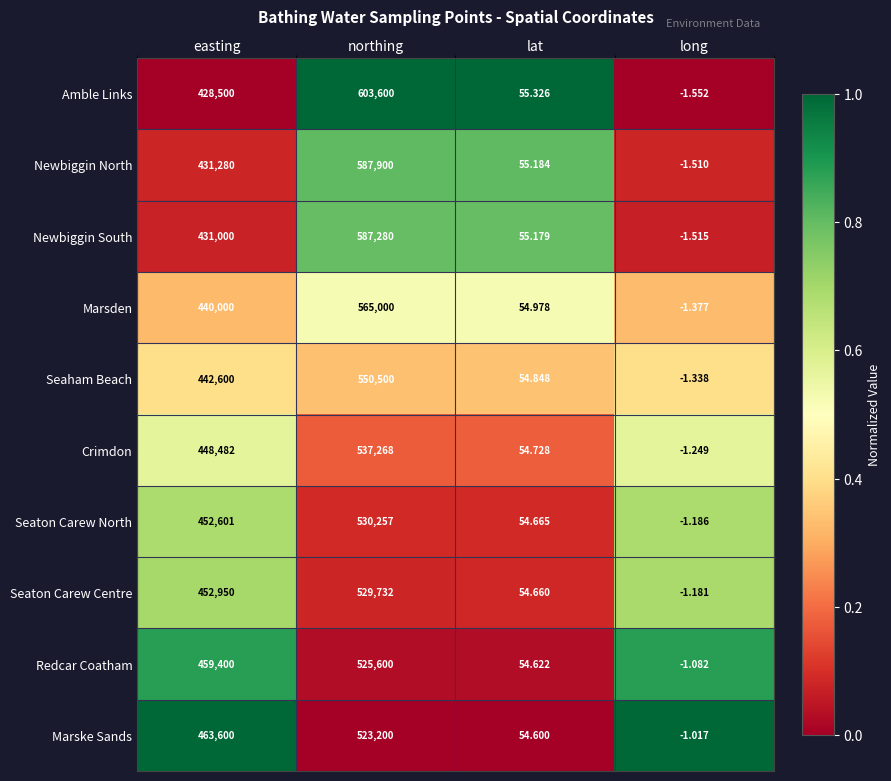

Rank the series at easting from highest to lowest value.

Marske Sands, Redcar Coatham, Seaton Carew Centre, Seaton Carew North, Crimdon, Seaham Beach, Marsden, Newbiggin North, Newbiggin South, Amble Links